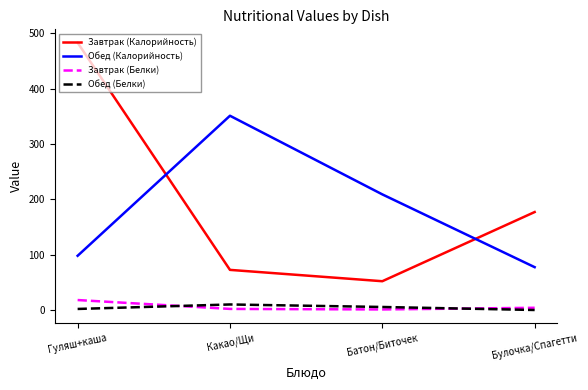

The value of Обед (Белки) at Булочка/Спагетти is 0.0. True or false?

True